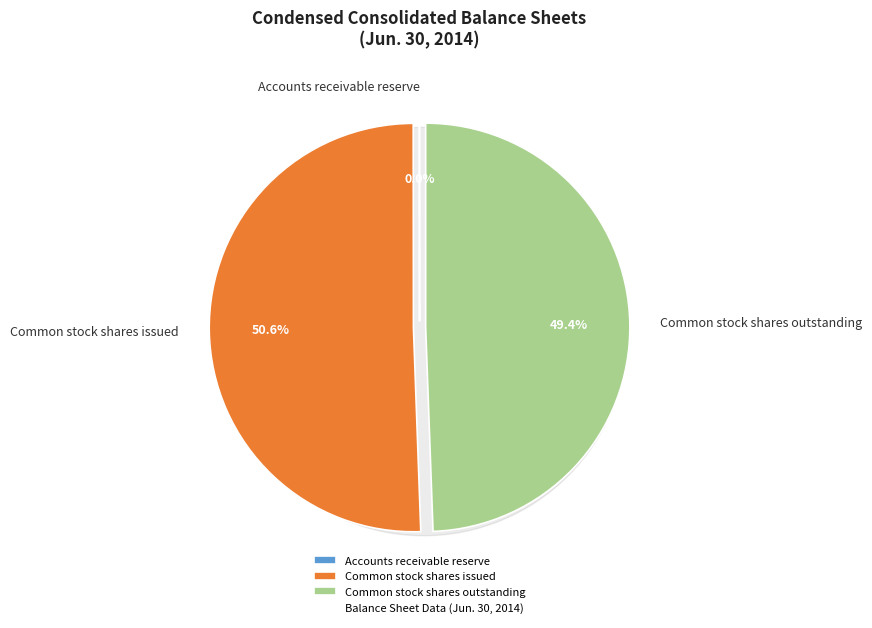

Combined, do Common stock shares issued and Accounts receivable reserve account for over 50%?

Yes